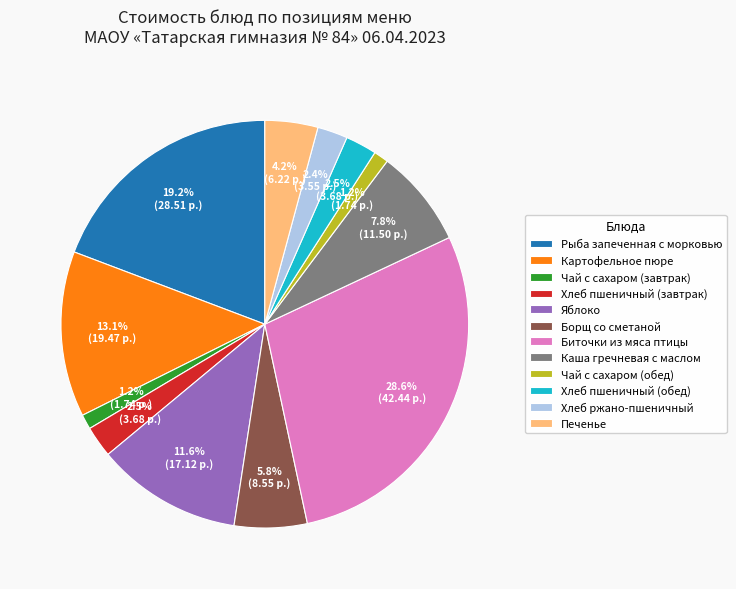

Is the sum of Хлеб ржано-пшеничный and Чай с сахаром (завтрак) greater than half?

No